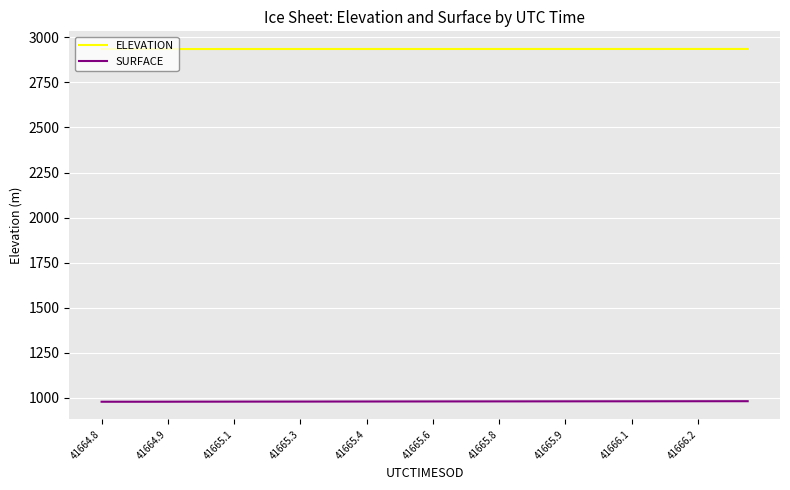

What is the highest value of the SURFACE series?

982.1